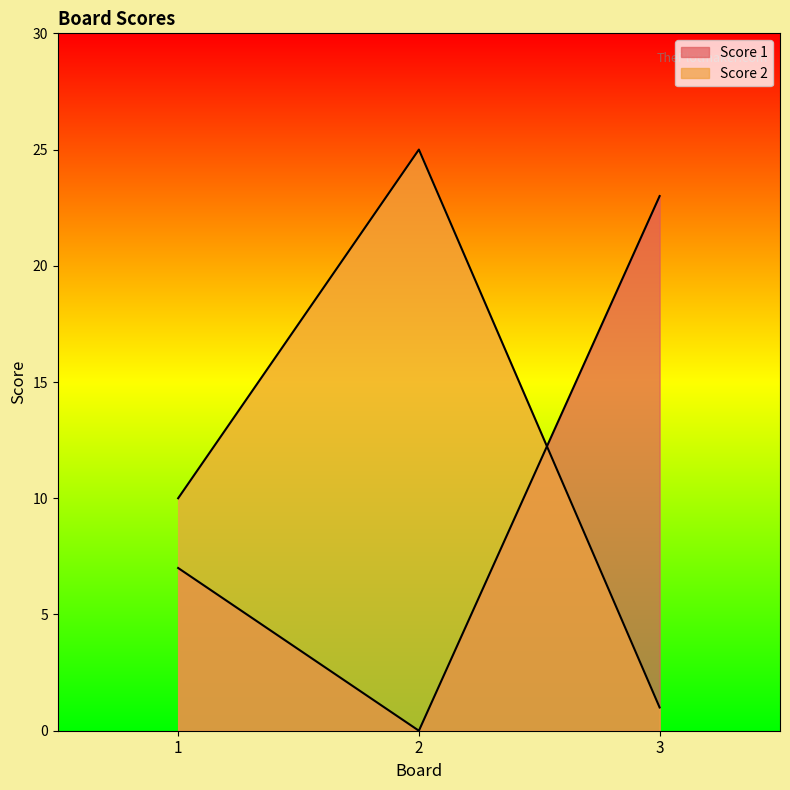

Reading left to right, list all the values displayed in this chart.

Score 1: 1=7	2=0	3=23
Score 2: 1=10	2=25	3=1